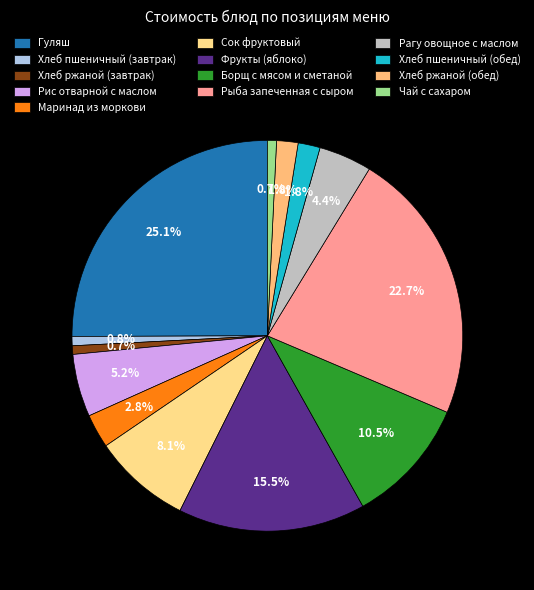

Is Борщ с мясом и сметаной the majority of the pie?

No